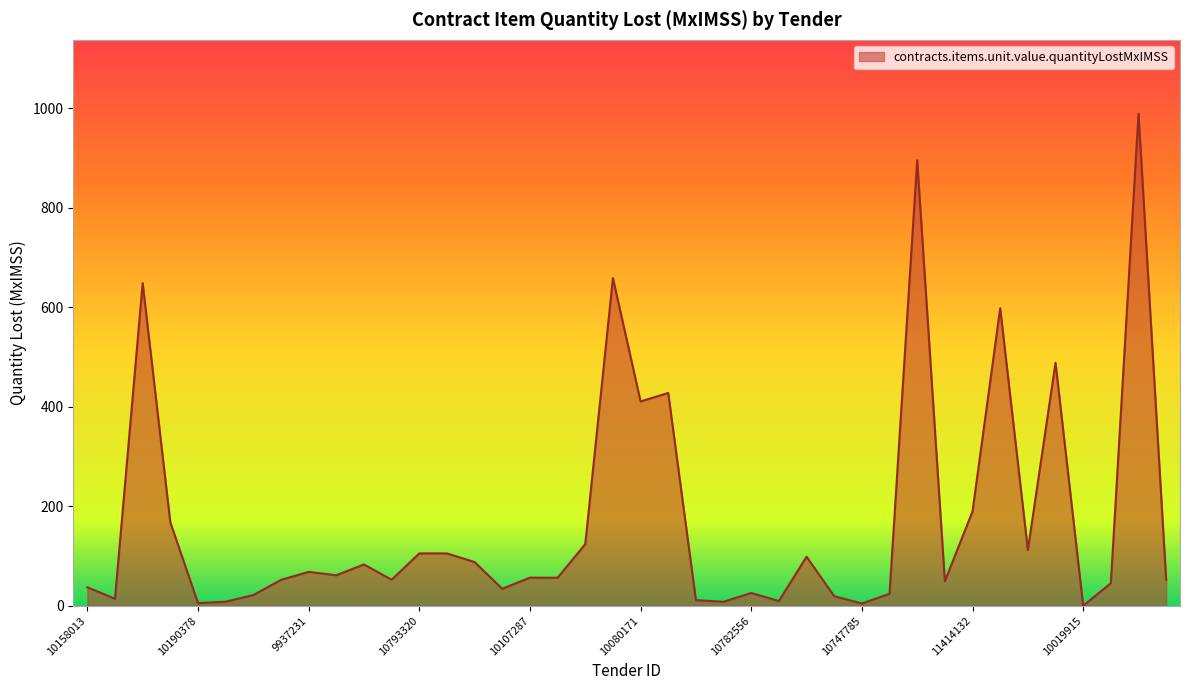

What is the difference between the maximum and minimum values?

989.5